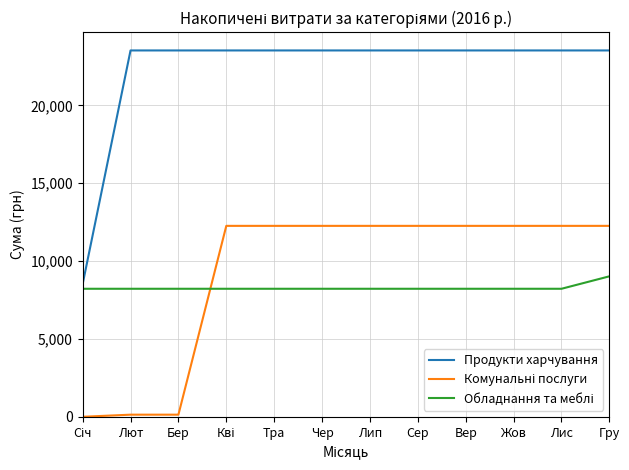

What is the difference between the maximum and minimum values in the Продукти харчування series?

14998.8